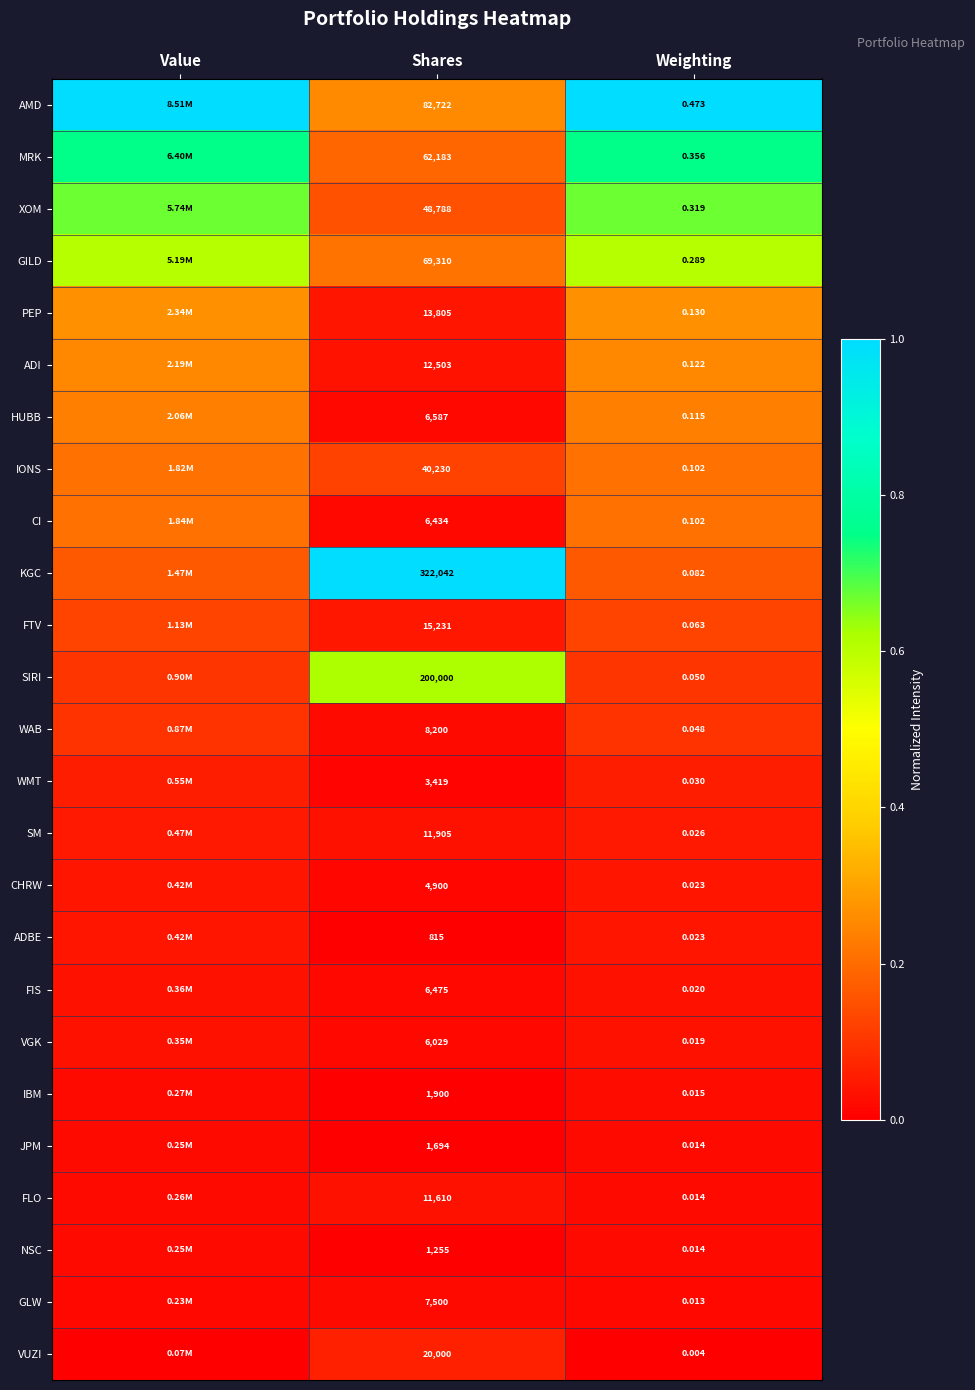

Is the value of ADBE at Shares greater than the value of PEP at Weighting?

Yes